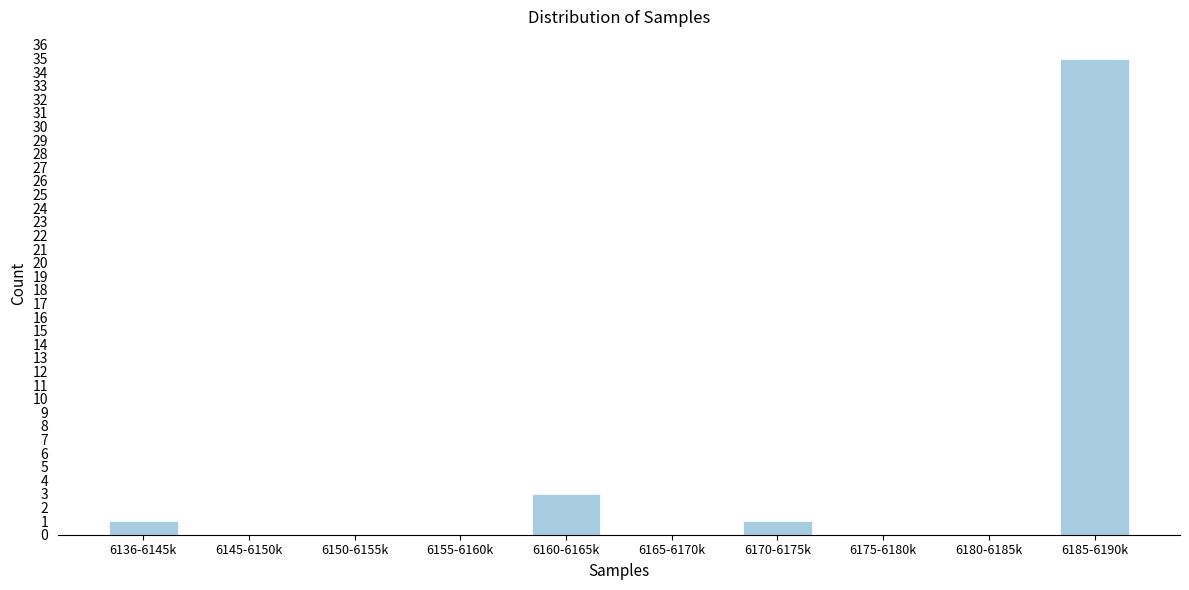

Reading right to left, list all the values displayed in this chart.

6185-6190k=35	6180-6185k=0	6175-6180k=0	6170-6175k=1	6165-6170k=0	6160-6165k=3	6155-6160k=0	6150-6155k=0	6145-6150k=0	6136-6145k=1